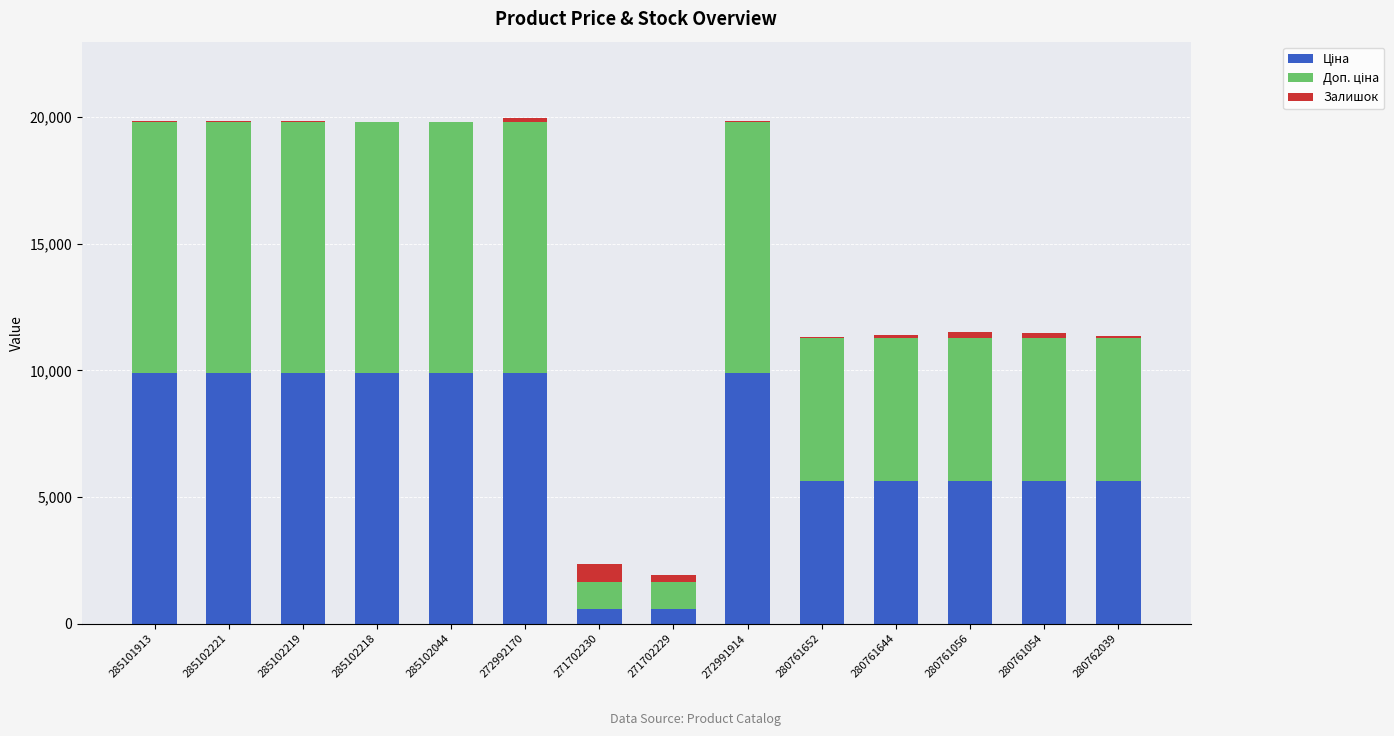

How many series are shown in this chart?

3